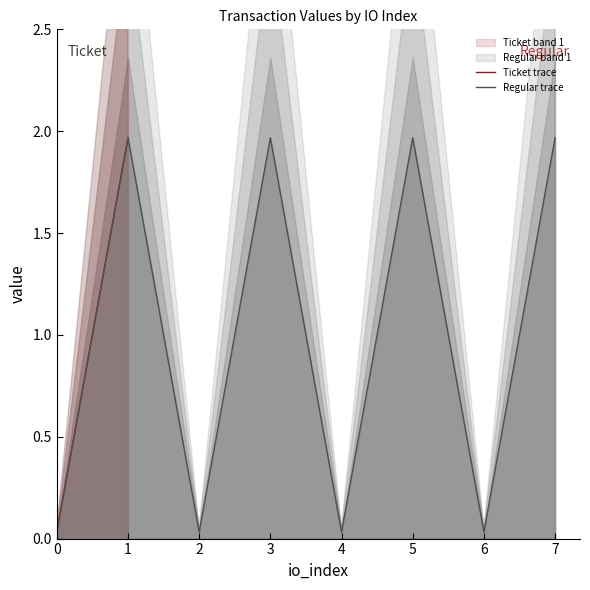

What is the value of the Regular trace point at the 6th from the left?

2.0